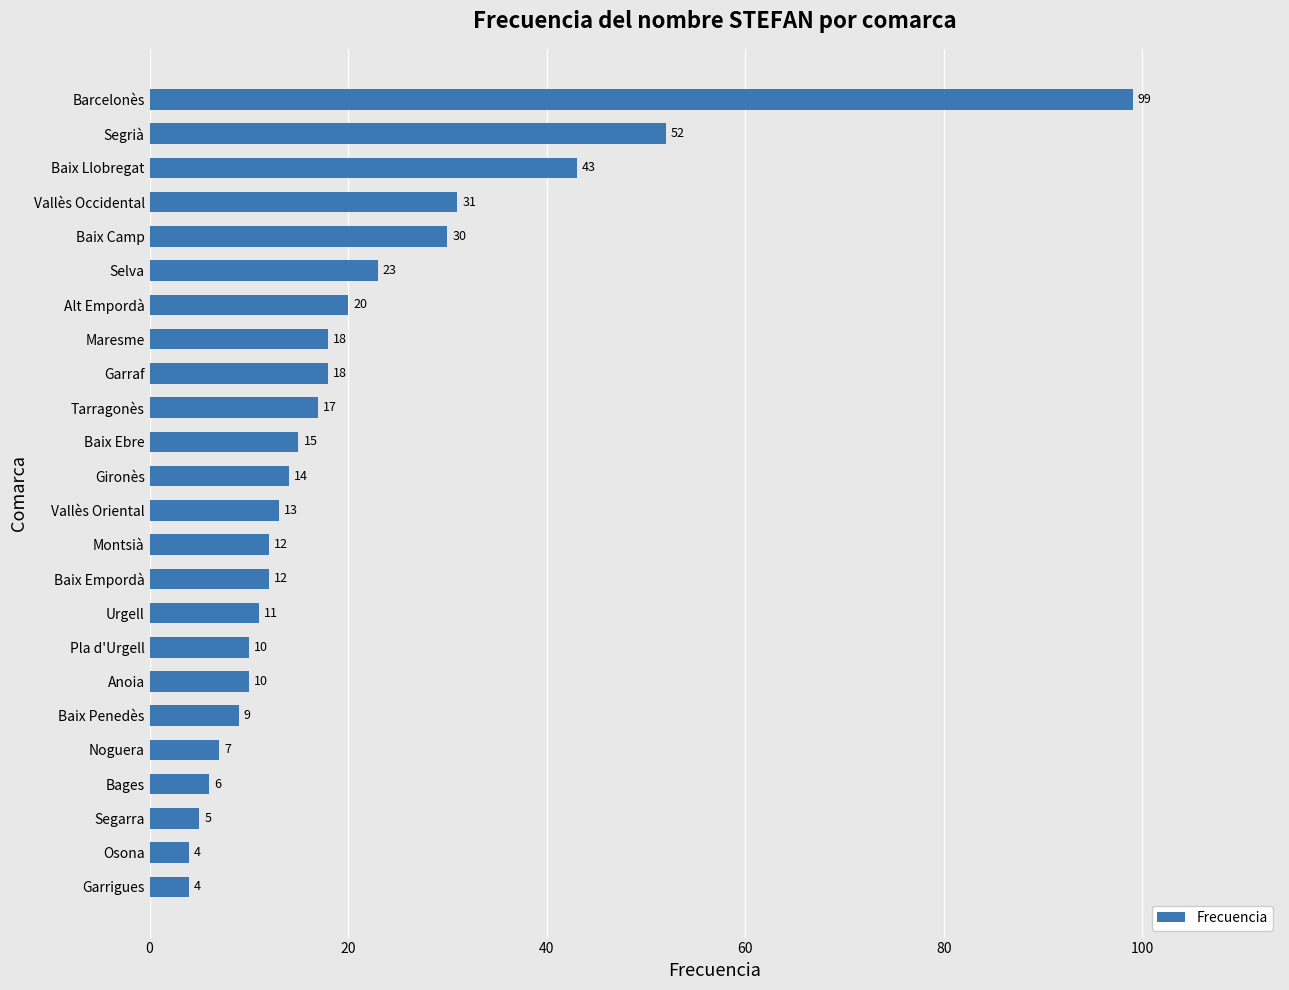

How many values are below 14?

12